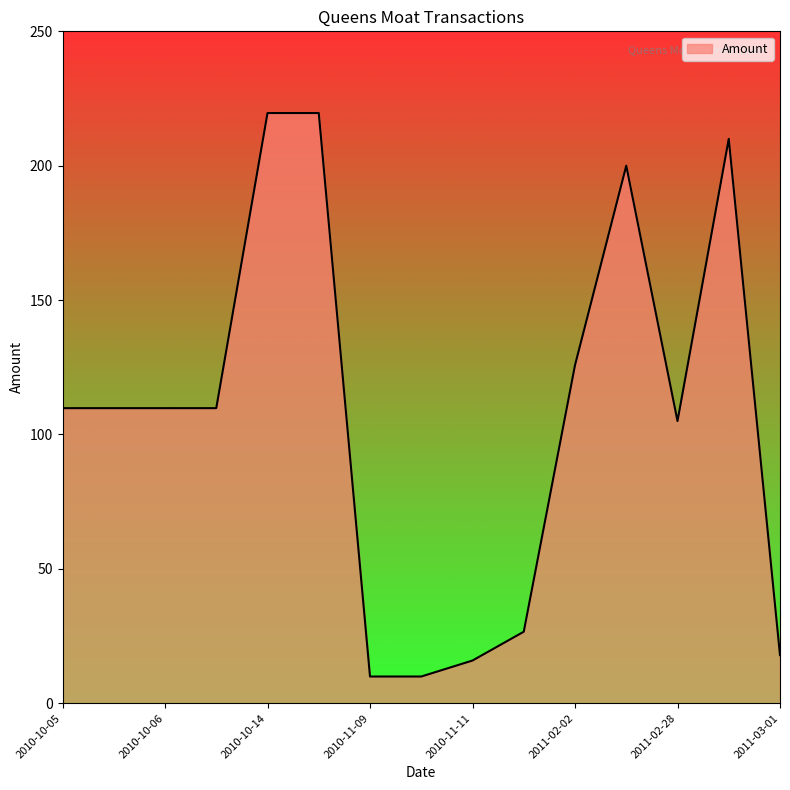

What is the greatest value displayed?

219.6